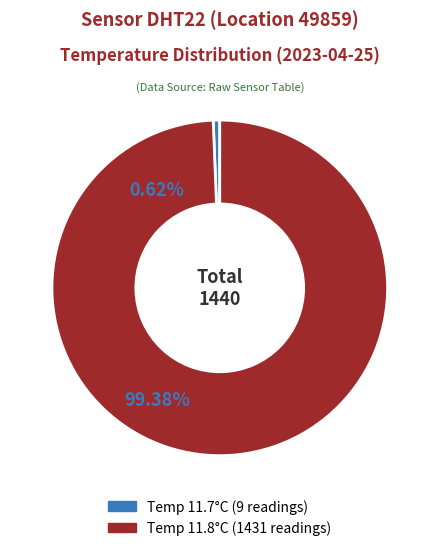

Is the sum of Temp 11.7°C (9 readings) and Temp 11.8°C (1431 readings) greater than half?

Yes